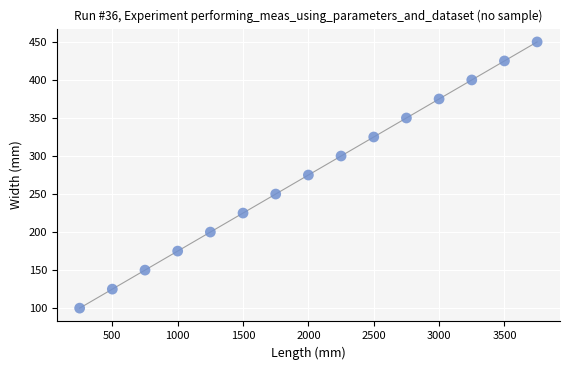

What is the range of X values (max minus min)?

3500